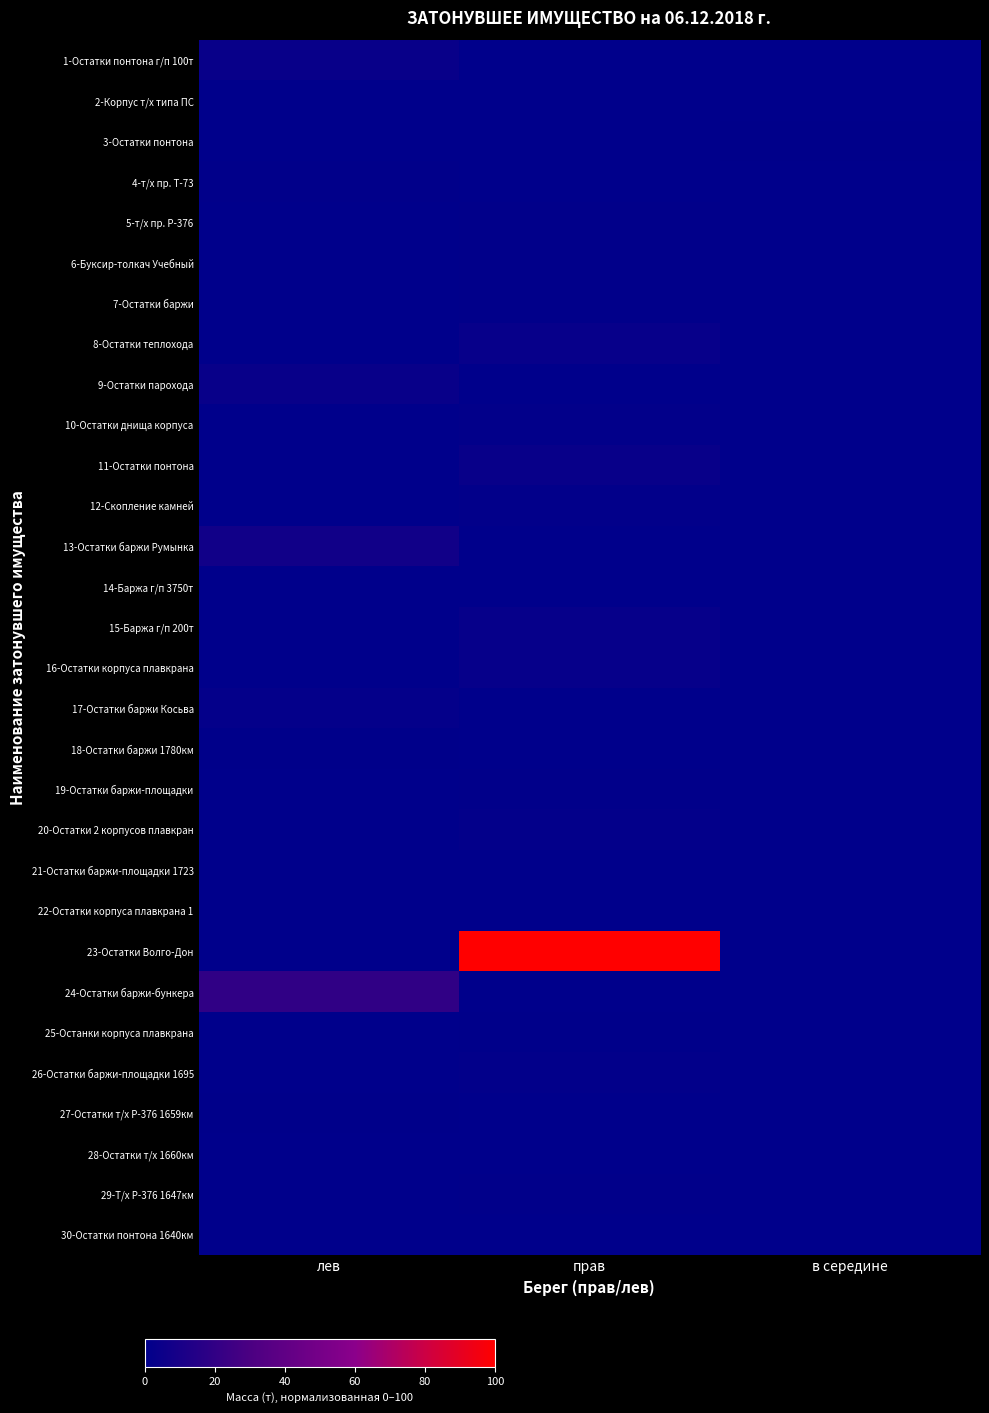

Reading right to left, extract all data points from this chart.

1-Остатки понтона г/п 100т: в середине=0.0	прав=0.0	лев=3.7
2-Корпус т/х типа ПС: в середине=0.0	прав=0.4	лев=0.0
3-Остатки понтона: в середине=0.6	прав=0.0	лев=0.0
4-т/х пр. Т-73: в середине=0.0	прав=0.0	лев=0.9
5-т/х пр. Р-376: в середине=0.0	прав=1.1	лев=0.0
6-Буксир-толкач Учебный: в середине=0.0	прав=1.1	лев=0.0
7-Остатки баржи: в середине=0.0	прав=1.1	лев=0.0
8-Остатки теплохода: в середине=0.0	прав=3.3	лев=0.0
9-Остатки парохода: в середине=0.0	прав=0.0	лев=3.7
10-Остатки днища корпуса: в середине=0.0	прав=1.5	лев=0.0
11-Остатки понтона: в середине=0.0	прав=3.7	лев=0.0
12-Скопление камней: в середине=0.0	прав=1.5	лев=0.0
13-Остатки баржи Румынка: в середине=0.0	прав=0.0	лев=7.4
14-Баржа г/п 3750т: в середине=0.0	прав=0.0	лев=0.0
15-Баржа г/п 200т: в середине=0.0	прав=3.0	лев=0.0
16-Остатки корпуса плавкрана: в середине=0.0	прав=3.0	лев=0.0
17-Остатки баржи Косьва: в середине=0.0	прав=0.0	лев=2.2
18-Остатки баржи 1780км: в середине=0.0	прав=0.0	лев=0.7
19-Остатки баржи-площадки: в середине=0.0	прав=1.1	лев=0.0
20-Остатки 2 корпусов плавкран: в середине=0.0	прав=1.9	лев=0.0
21-Остатки баржи-площадки 1723: в середине=0.0	прав=0.0	лев=0.0
22-Остатки корпуса плавкрана 1: в середине=0.0	прав=0.0	лев=0.0
23-Остатки Волго-Дон: в середине=0.0	прав=100.0	лев=0.0
24-Остатки баржи-бункера: в середине=0.0	прав=0.0	лев=19.3
25-Останки корпуса плавкрана: в середине=0.0	прав=0.7	лев=0.0
26-Остатки баржи-площадки 1695: в середине=0.0	прав=1.5	лев=0.0
27-Остатки т/х Р-376 1659км: в середине=0.0	прав=0.0	лев=0.7
28-Остатки т/х 1660км: в середине=0.0	прав=0.0	лев=0.0
29-Т/х Р-376 1647км: в середине=0.0	прав=1.0	лев=0.0
30-Остатки понтона 1640км: в середине=0.0	прав=0.0	лев=0.2